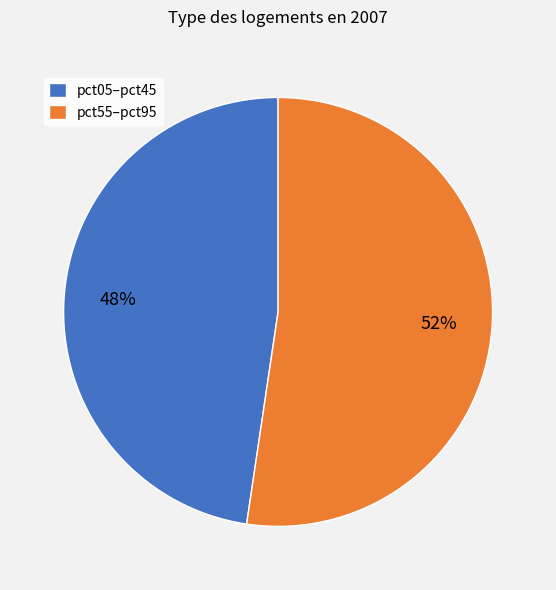

Combined, do pct55–pct95 and pct05–pct45 account for over 50%?

Yes